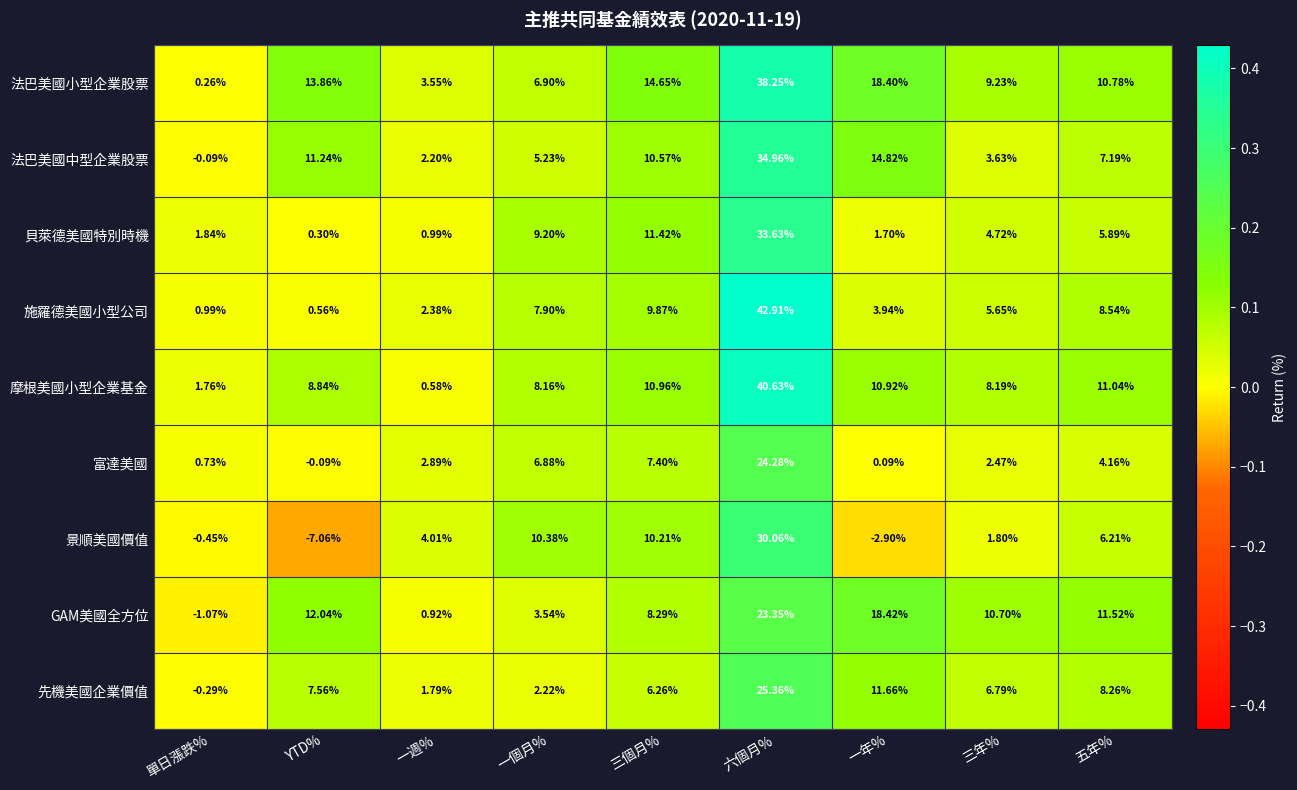

Rank the series by their maximum value, from highest to lowest.

施羅德美國小型公司, 摩根美國小型企業基金, 法巴美國小型企業股票, 法巴美國中型企業股票, 貝萊德美國特別時機, 景順美國價值, 先機美國企業價值, 富達美國, GAM美國全方位